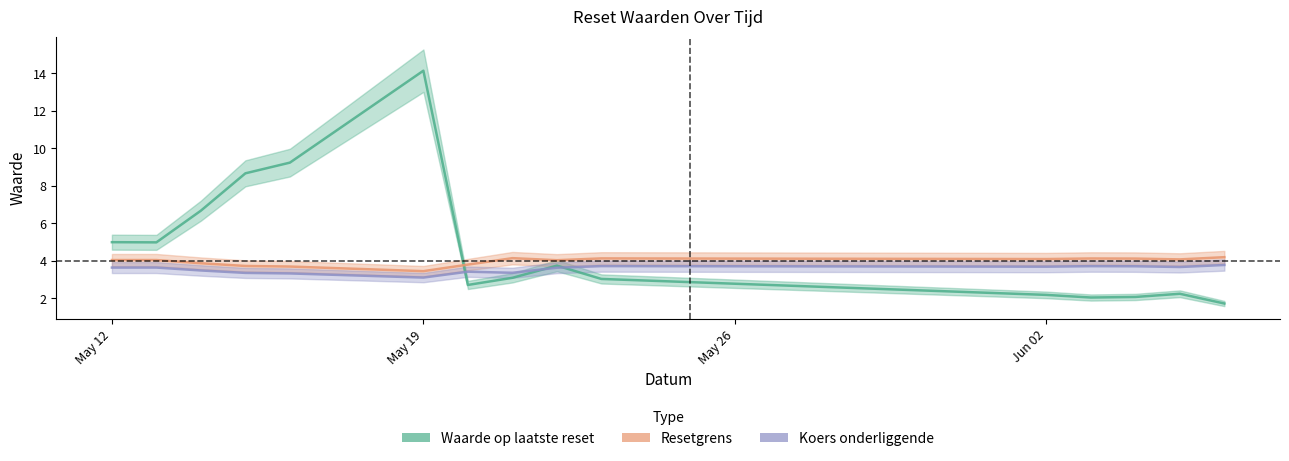

What is the value of the Resetgrens point at the 14th from the left?

4.1